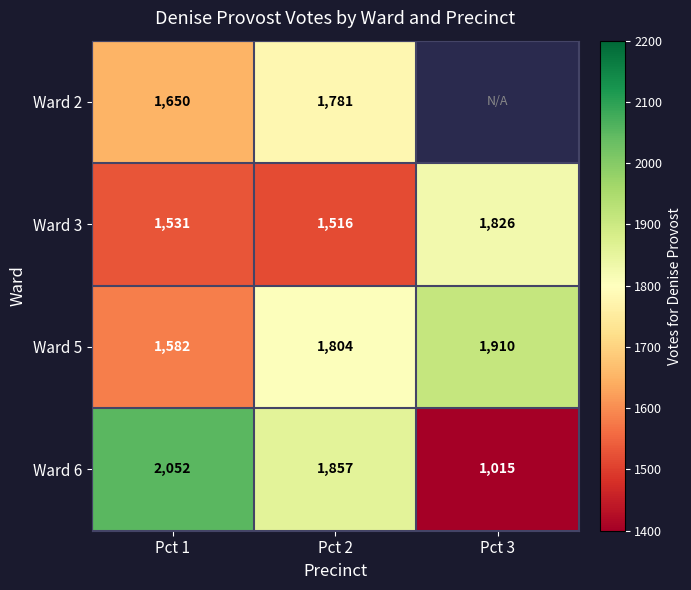

Between Pct 1 and Pct 2, which series saw the biggest shift?

Ward 5